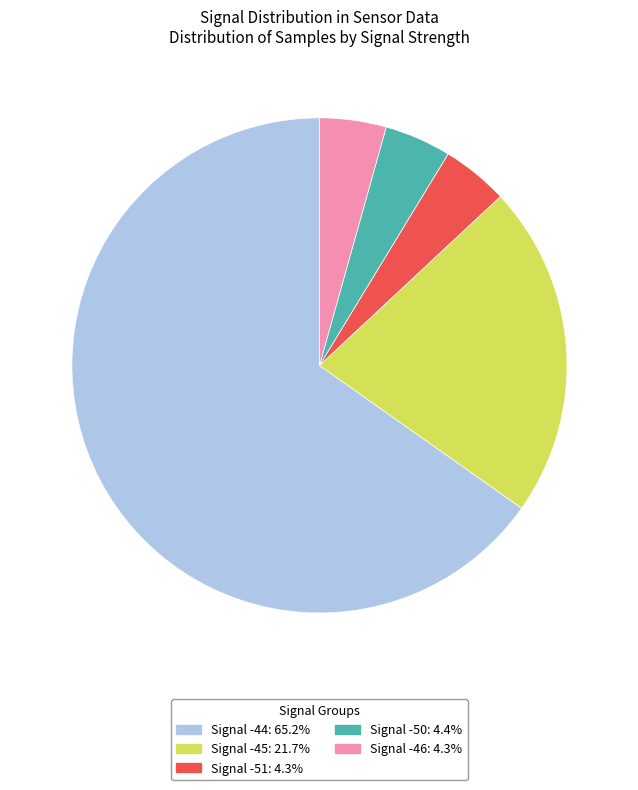

Is there a majority slice in this chart?

Yes